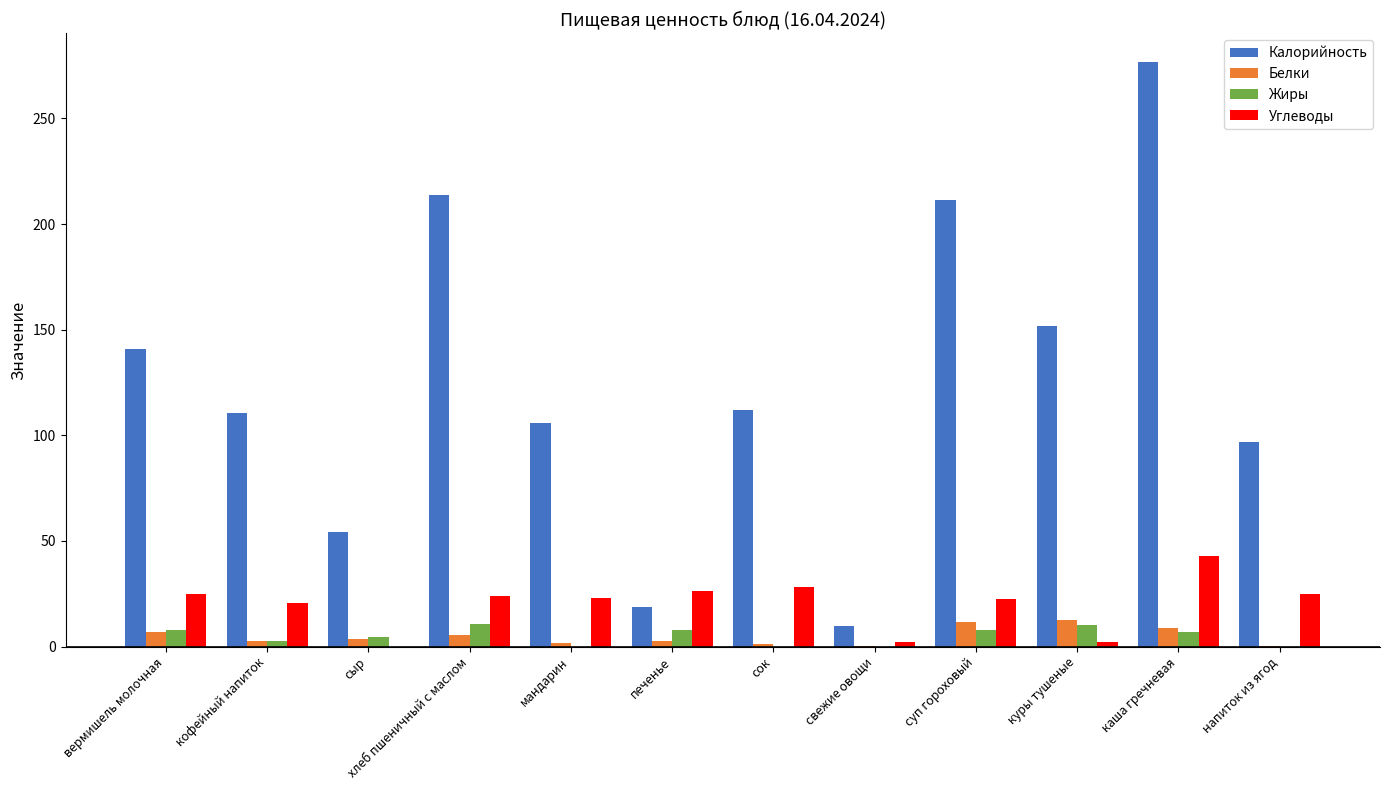

Does the chart contain stacked bars?

No